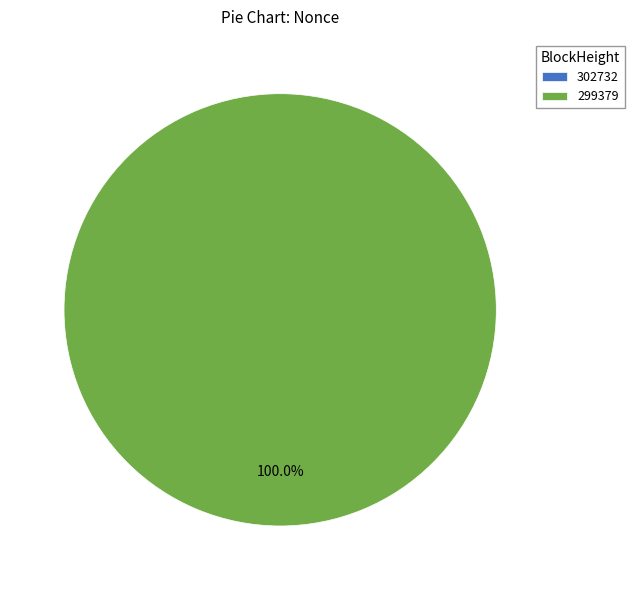

Count the number of slices in the pie.

2